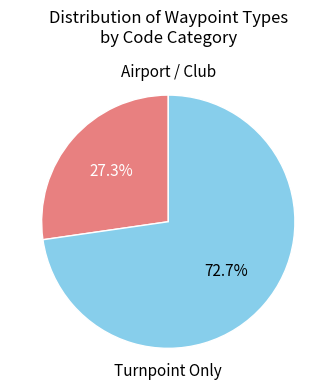

Does any single category account for the majority?

Yes